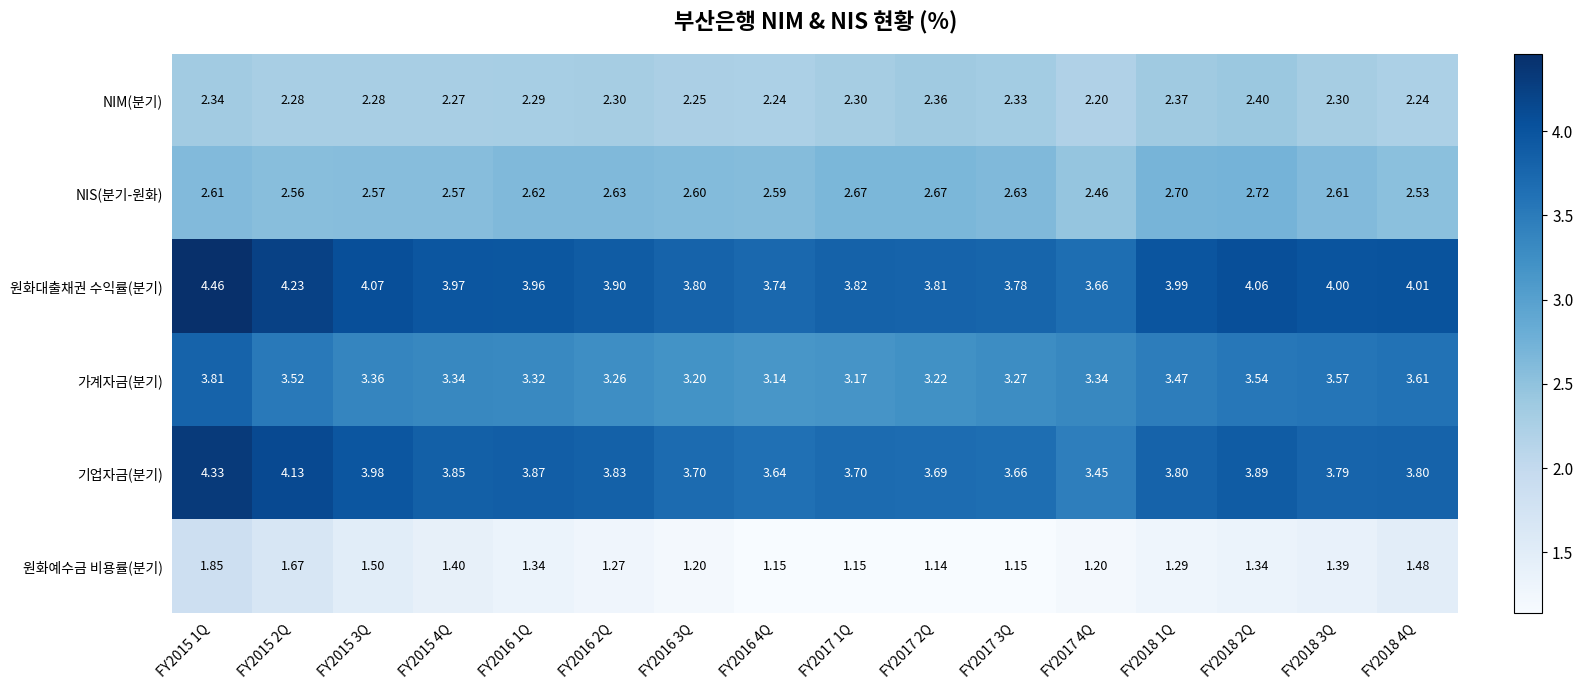

Which series has the widest spread of values?

기업자금(분기)